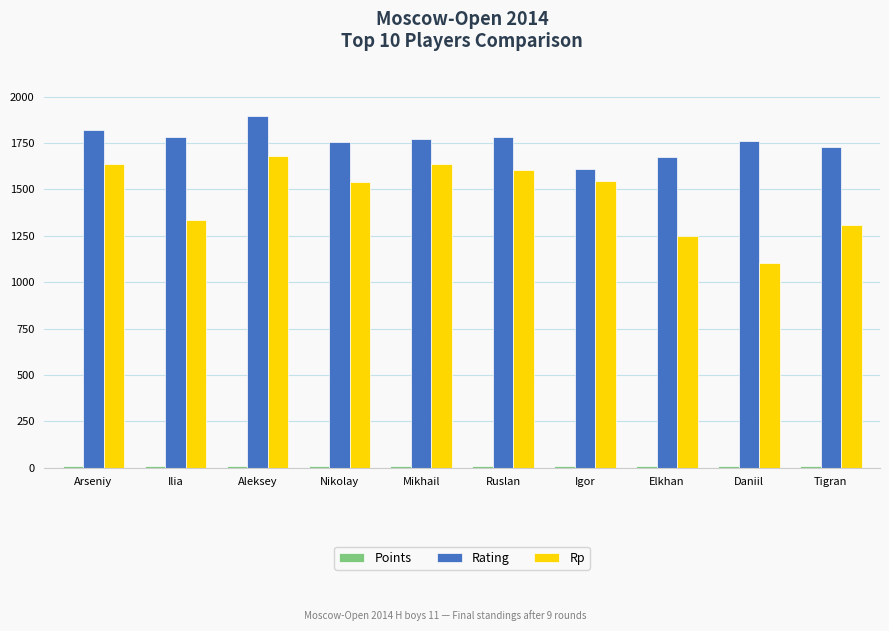

How many data points does each series have?

10